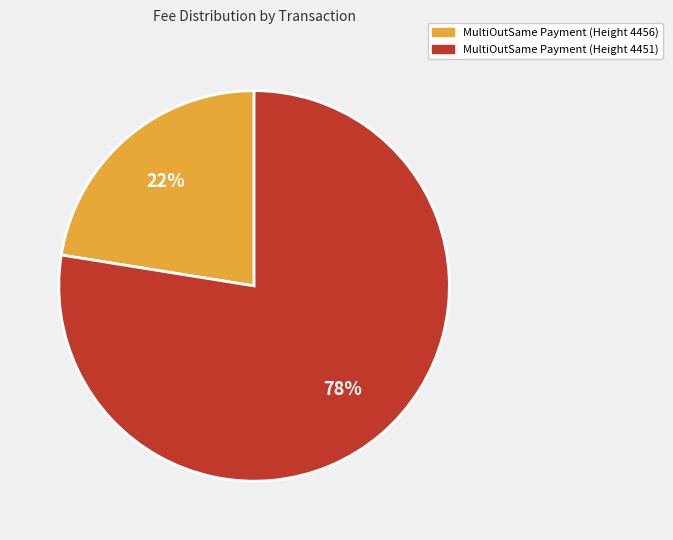

Which category has the smallest portion of the pie?

MultiOutSame Payment (Height 4456)